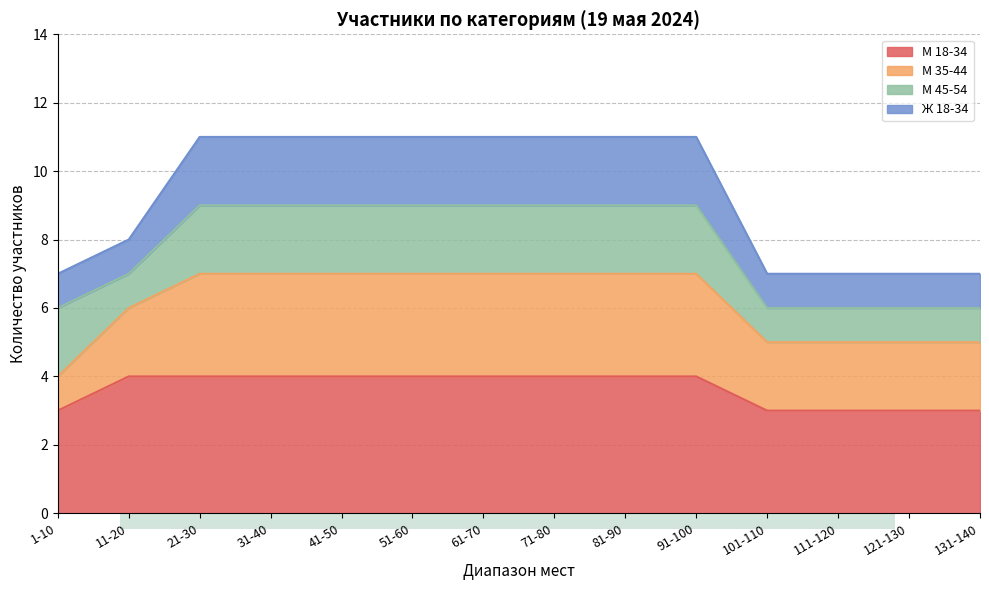

The value of М 18-34 at 51-60 is 4. True or false?

True